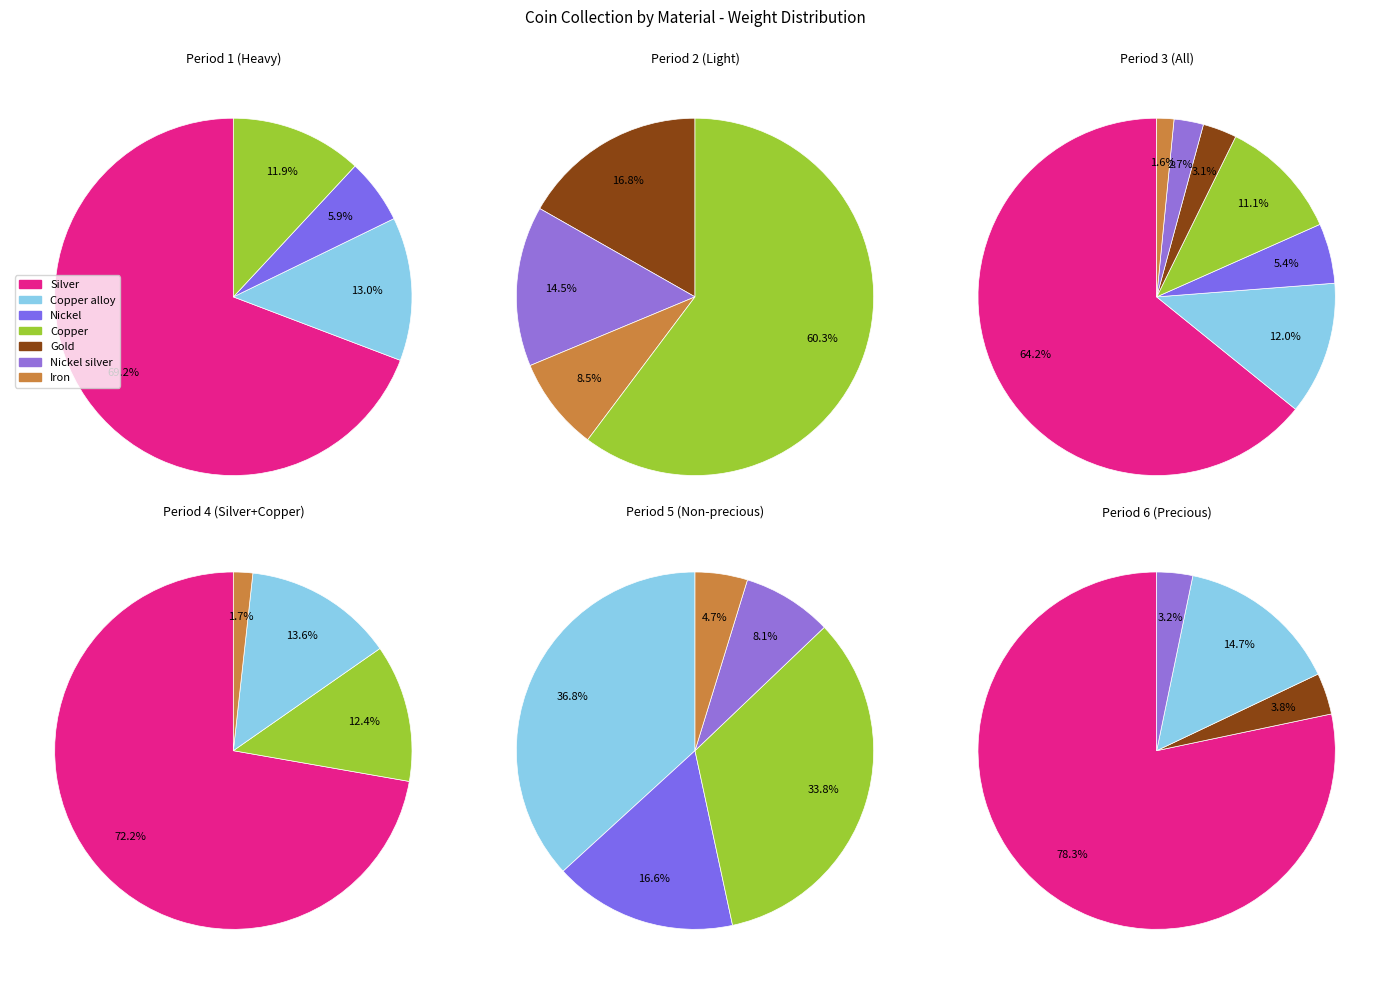

To the nearest percent, what is the difference between the largest and smallest slice percentages?

63%